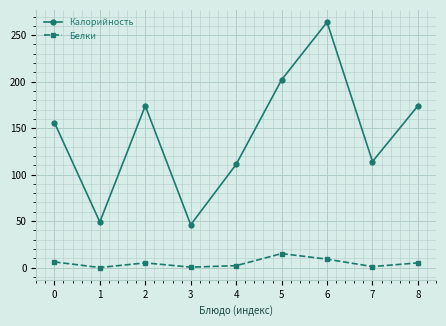

What is the maximum value for Калорийность?

264.0